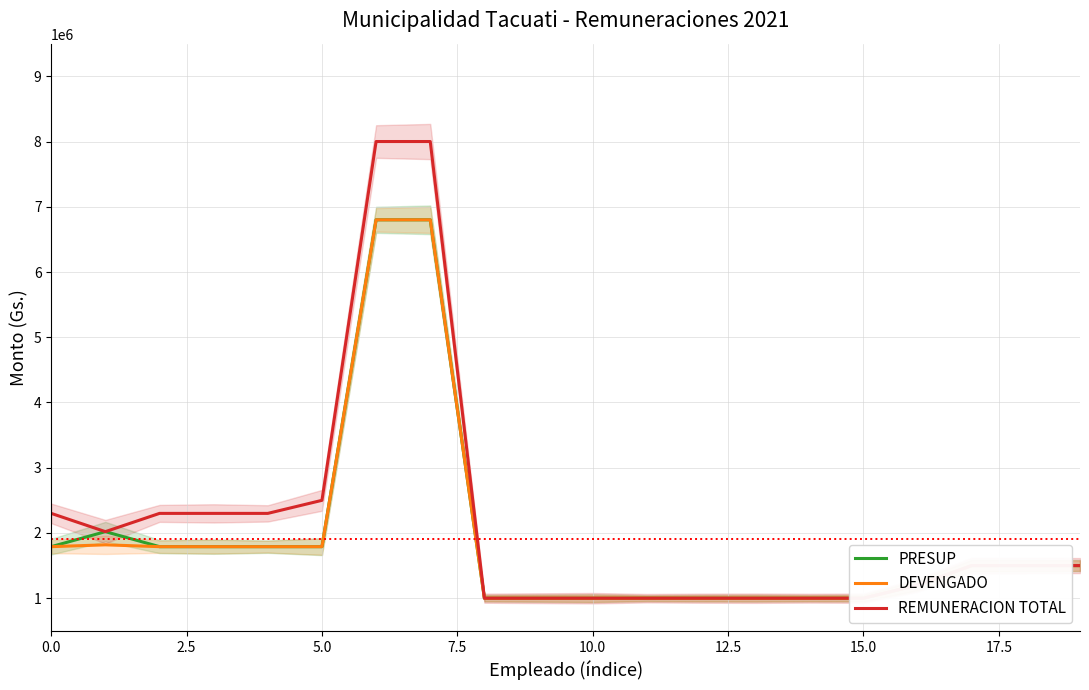

True or false: REMUNERACION TOTAL and PRESUP intersect in this chart.

False